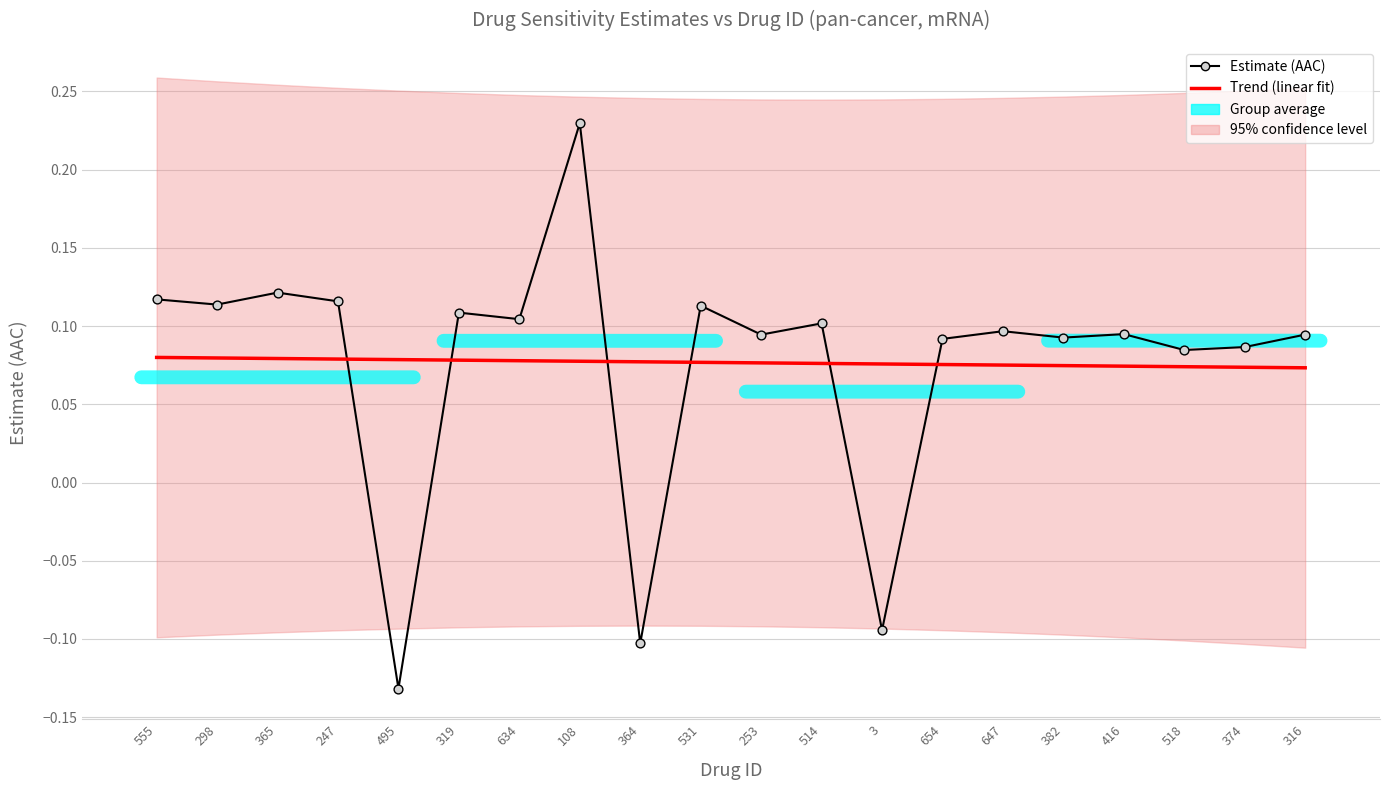

Which series reaches the maximum Y coordinate?

Estimate (AAC)